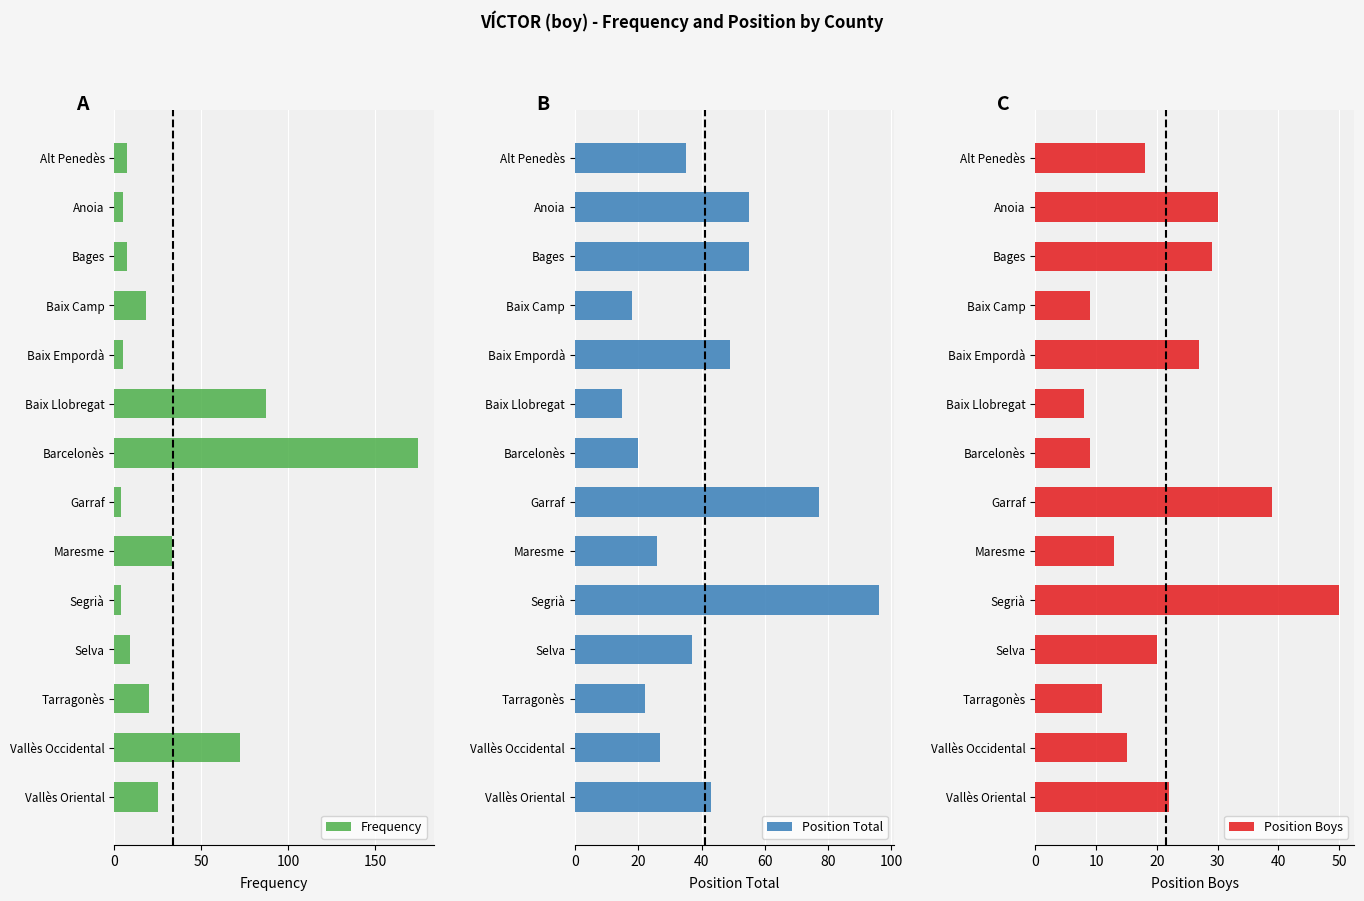

What is the smallest value displayed?

4